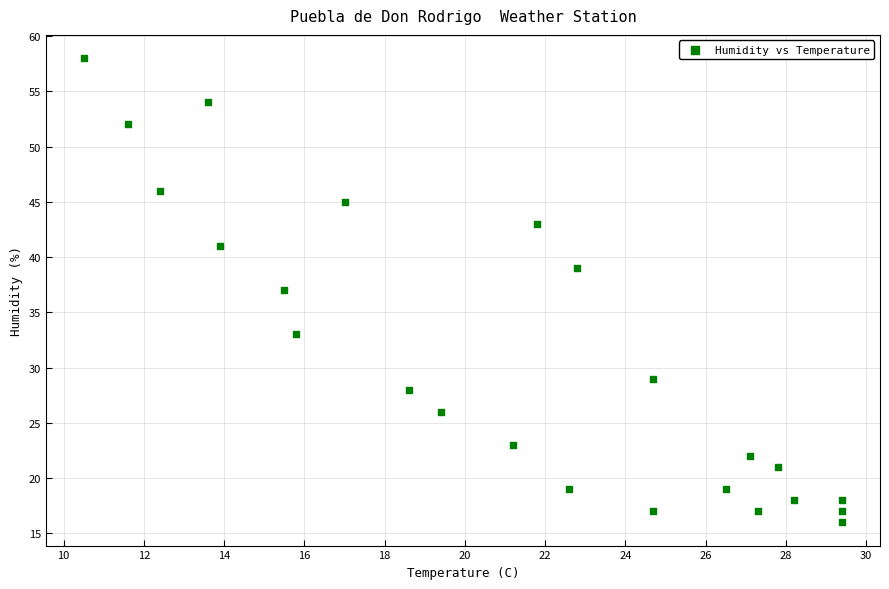

What is the range of Y values (max minus min)?

42